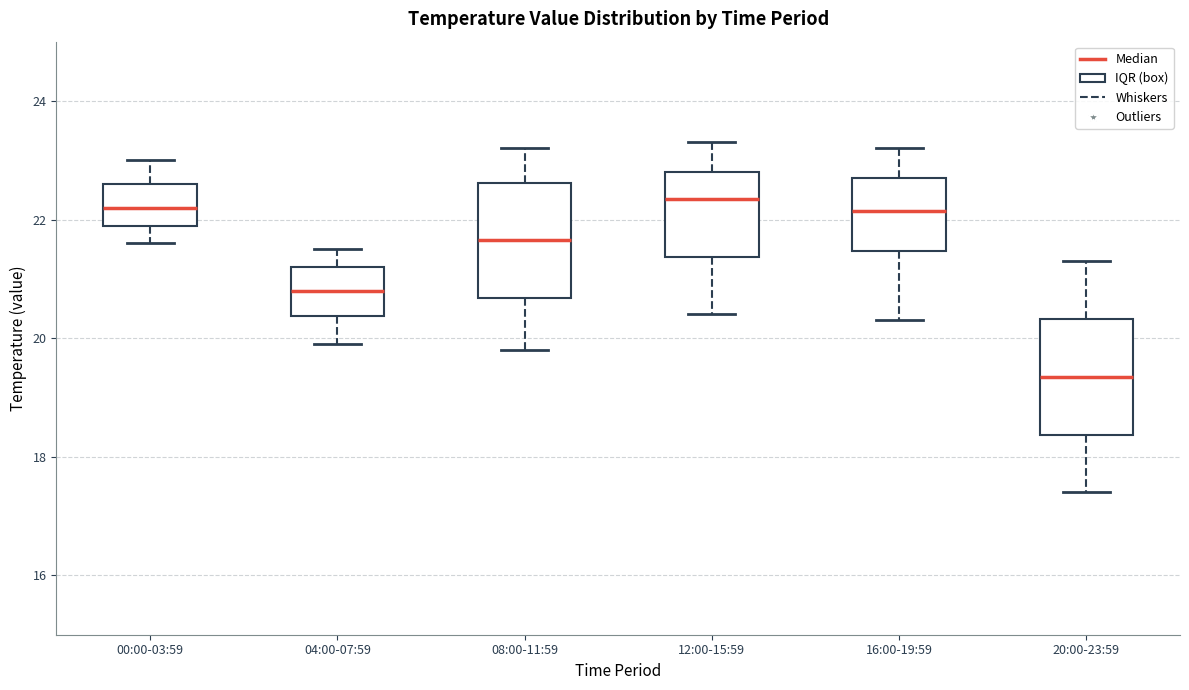

Where is the lower edge of the box for 08:00-11:59 on the y-axis? The values are not printed on the chart, so give them approximately, as read against the axis.

20.6